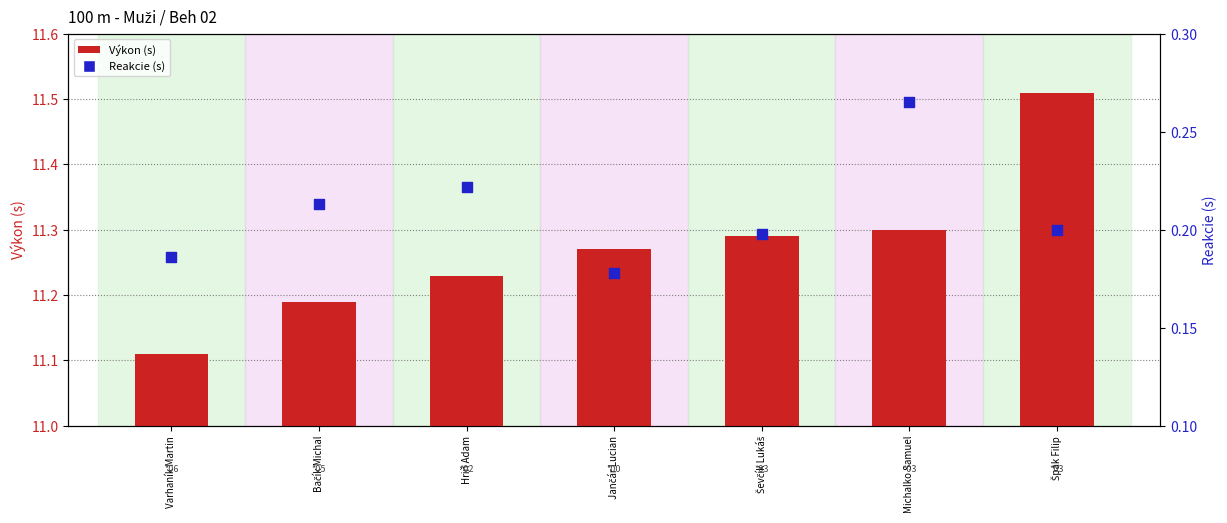

Which series reaches the minimum Y coordinate?

Reakcie (s)